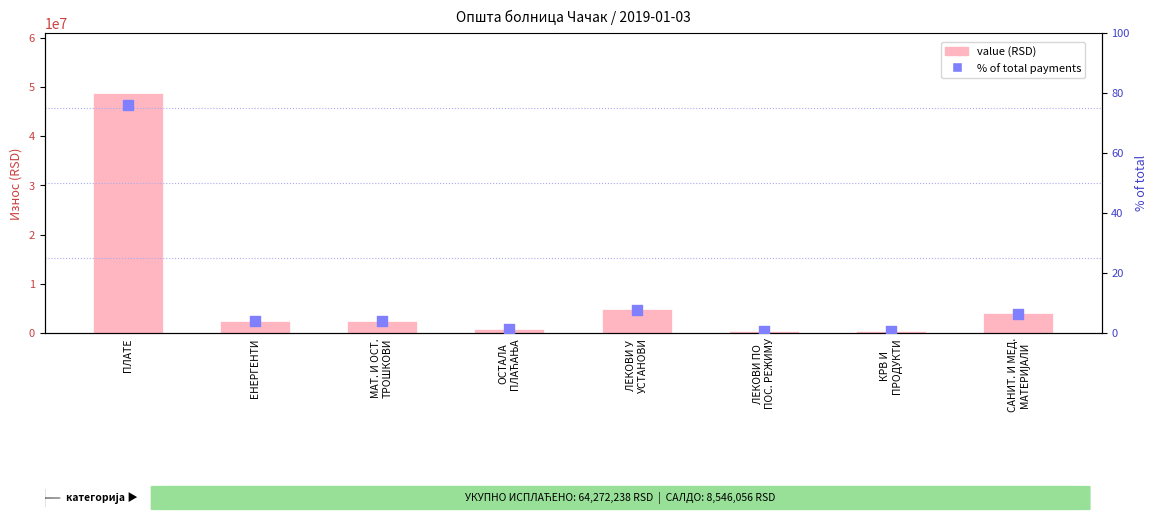

Which series has the widest spread of Y values?

value (RSD)